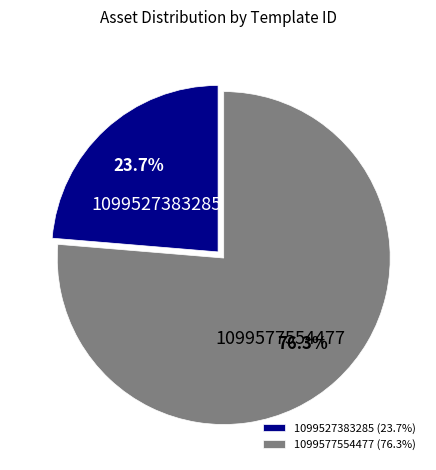

What is the largest slice in the pie chart?

1099577554477